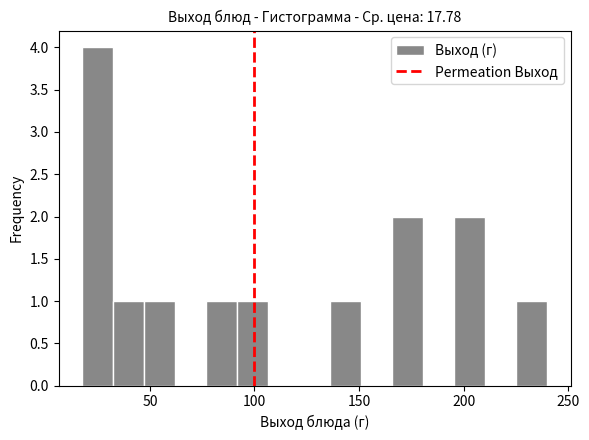

Read against the x-axis, roughly where is the centre of the tallest bar?

25